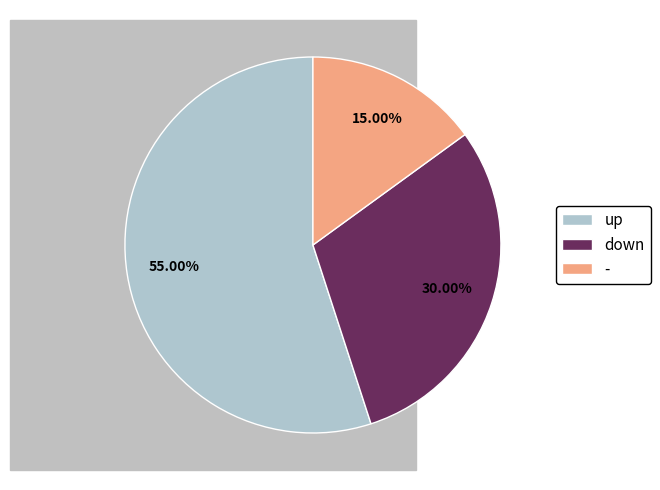

How many segments does this pie chart have?

3